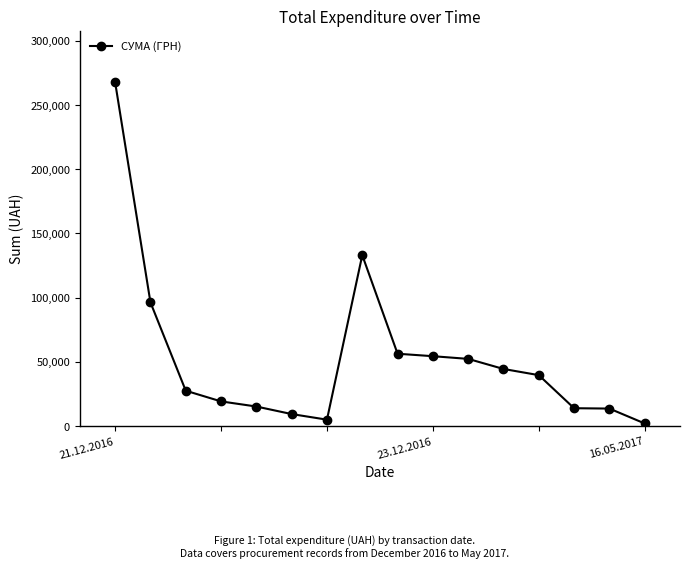

Count the number of data series in this chart.

1